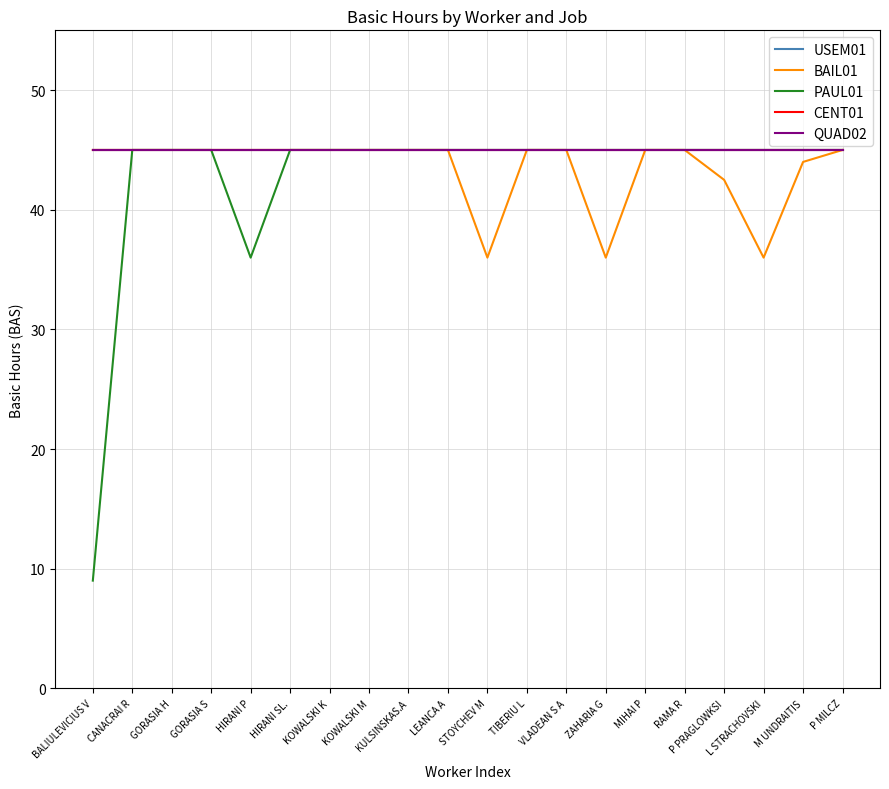

Does the chart display data point markers on the line(s)?

No